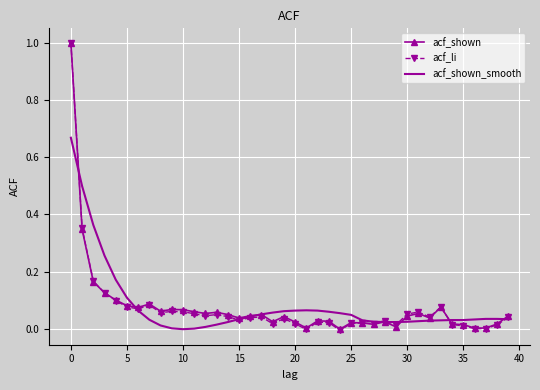

Which series has the largest range (max minus min)?

acf_li